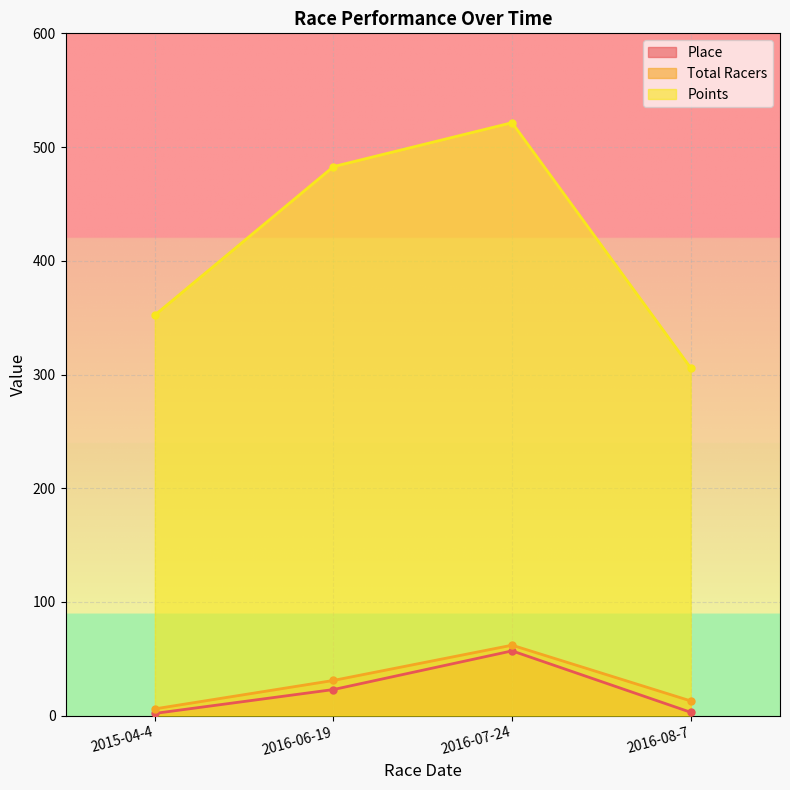

How many distinct data groups are displayed?

3